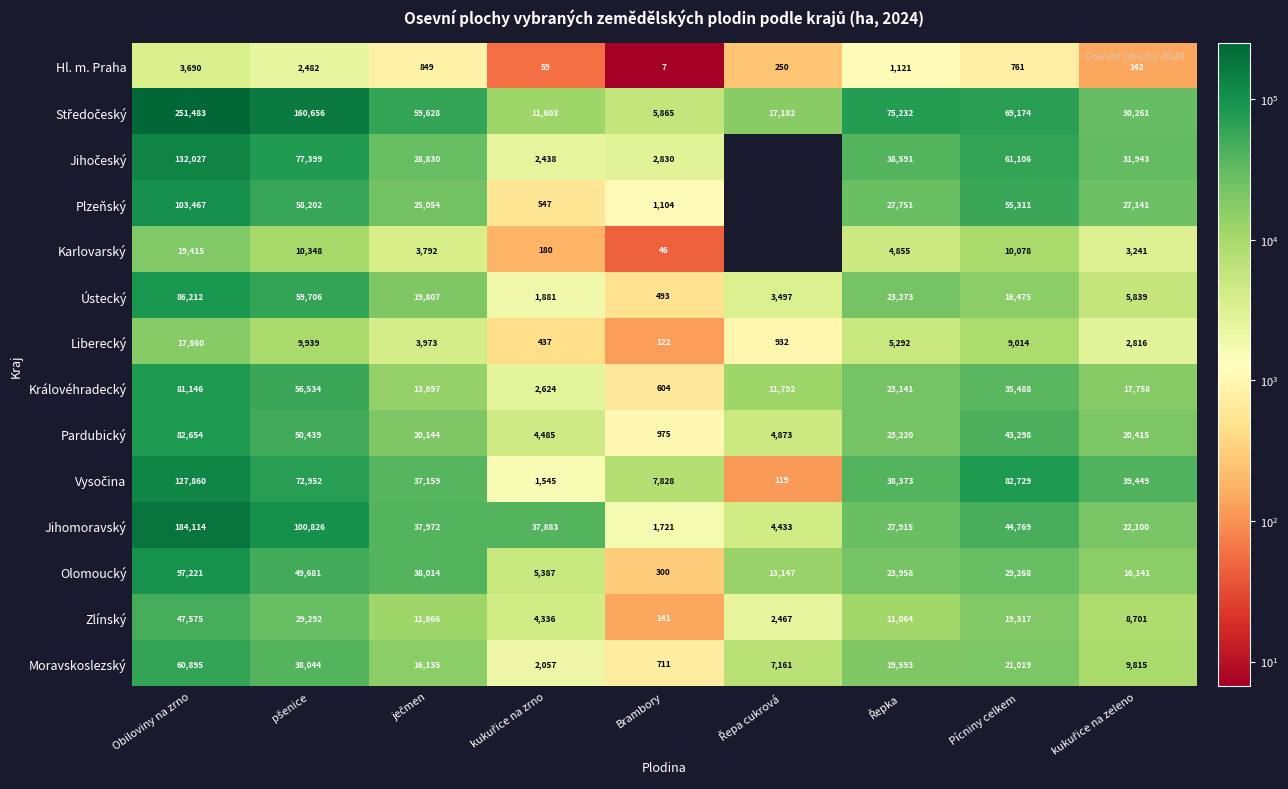

Which category has the highest value across all series?

Obiloviny na zrno